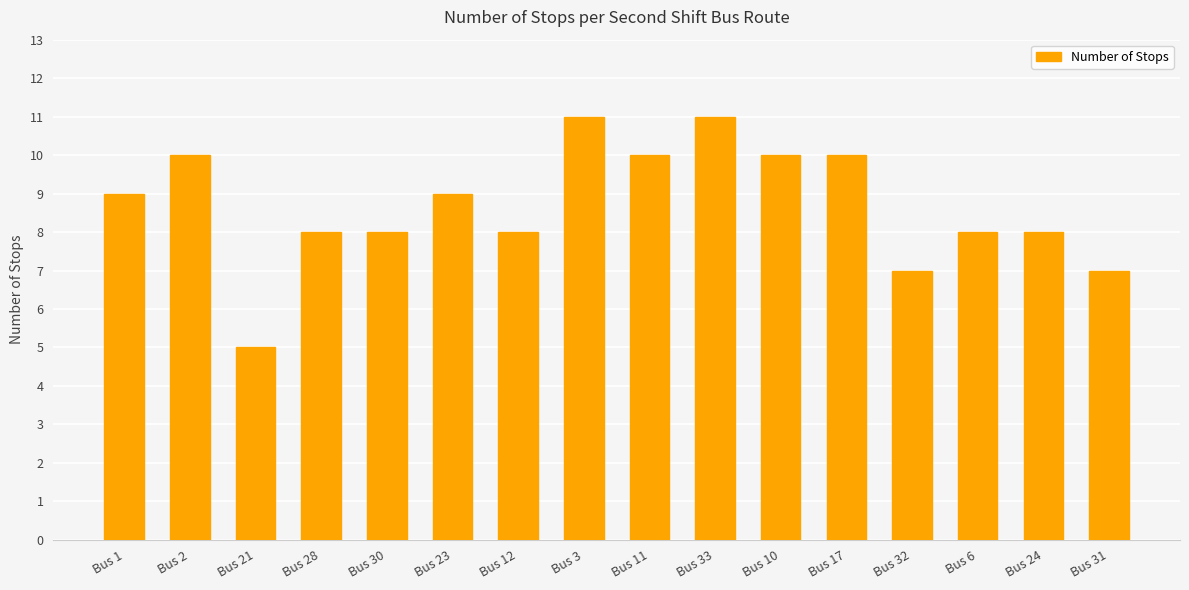

What is the difference between the values at Bus 11 and Bus 32?

3